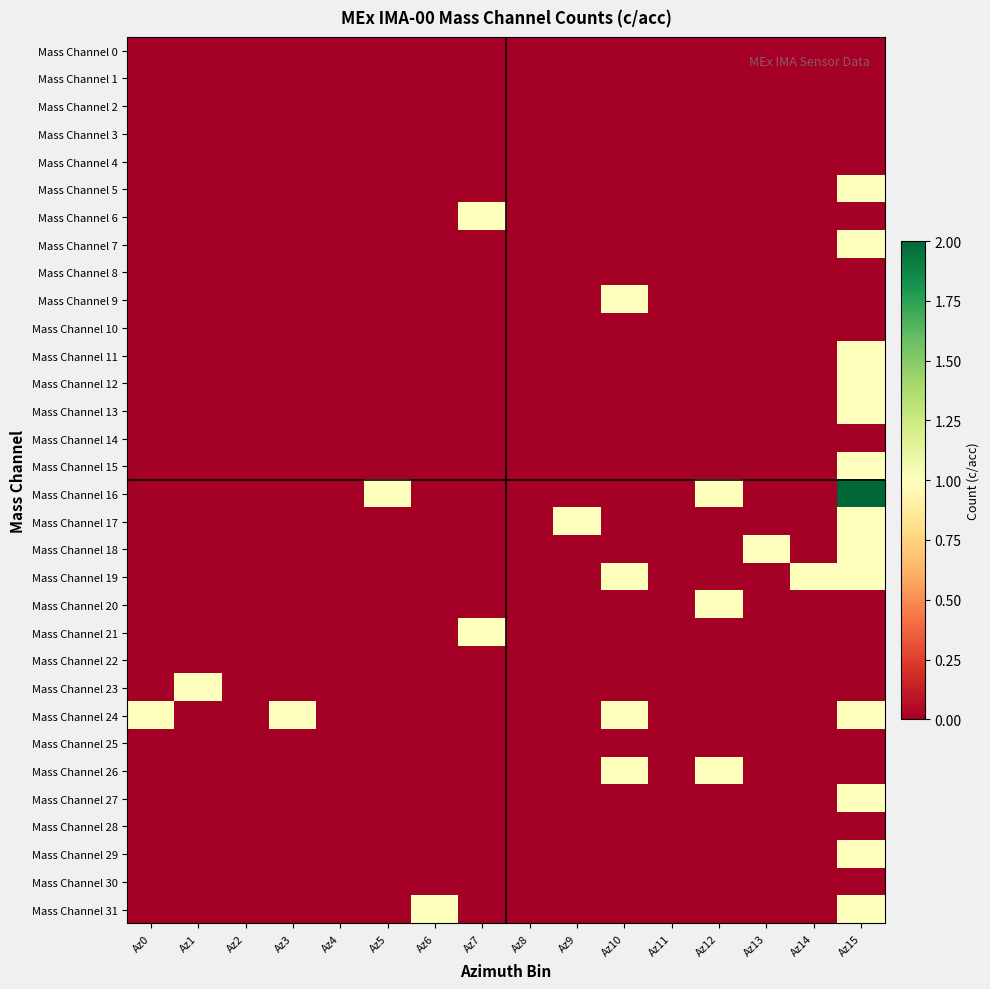

How many series are shown in this chart?

32